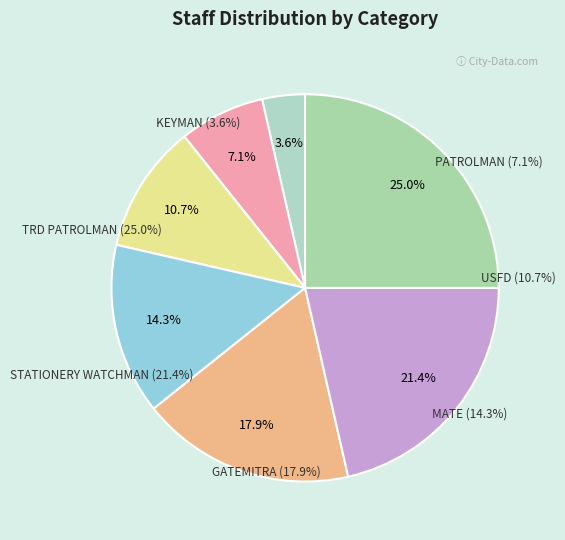

What percentage do GATEMITRA and USFD together represent?

28.6%